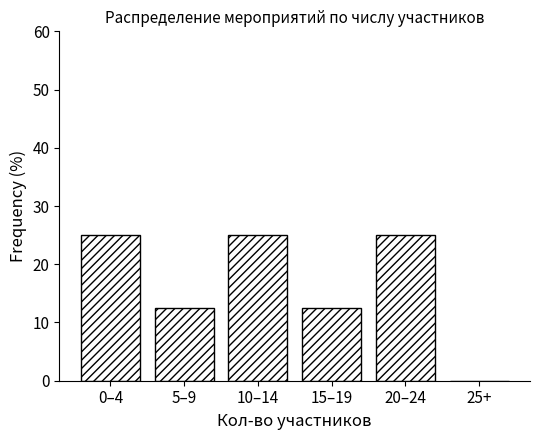

Reading right to left, list all the values displayed in this chart.

25+=0.0	20–24=25.0	15–19=12.5	10–14=25.0	5–9=12.5	0–4=25.0